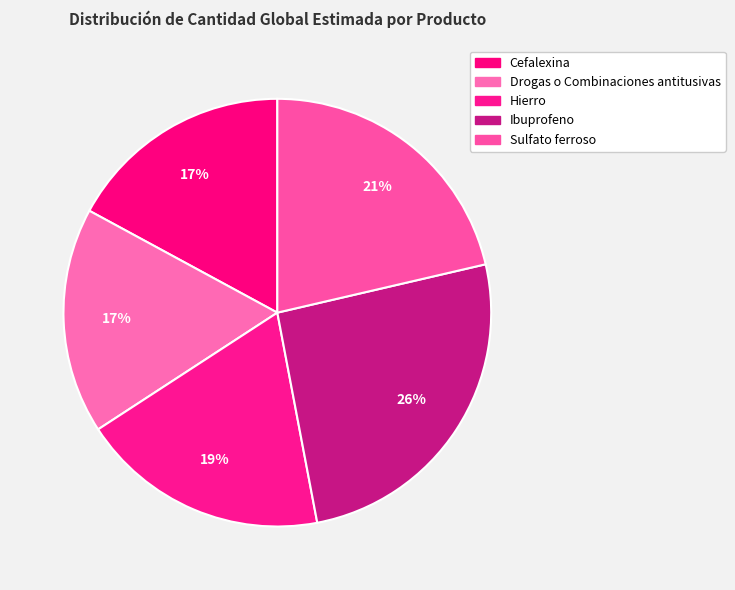

Count the number of slices in the pie.

5